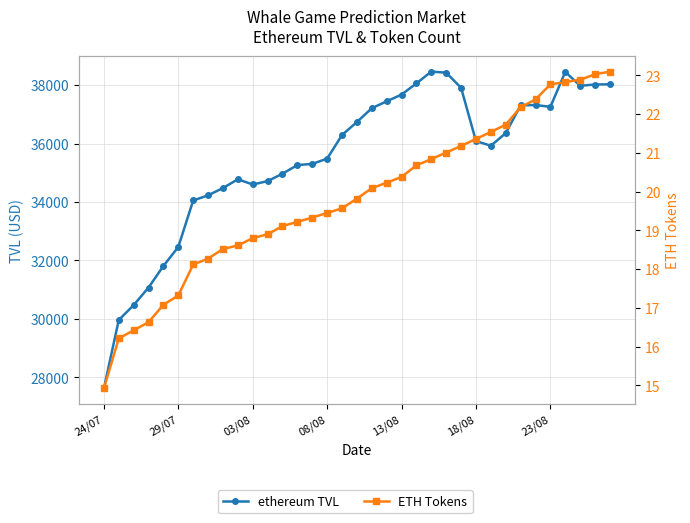

How many categories are shown in the chart?

35